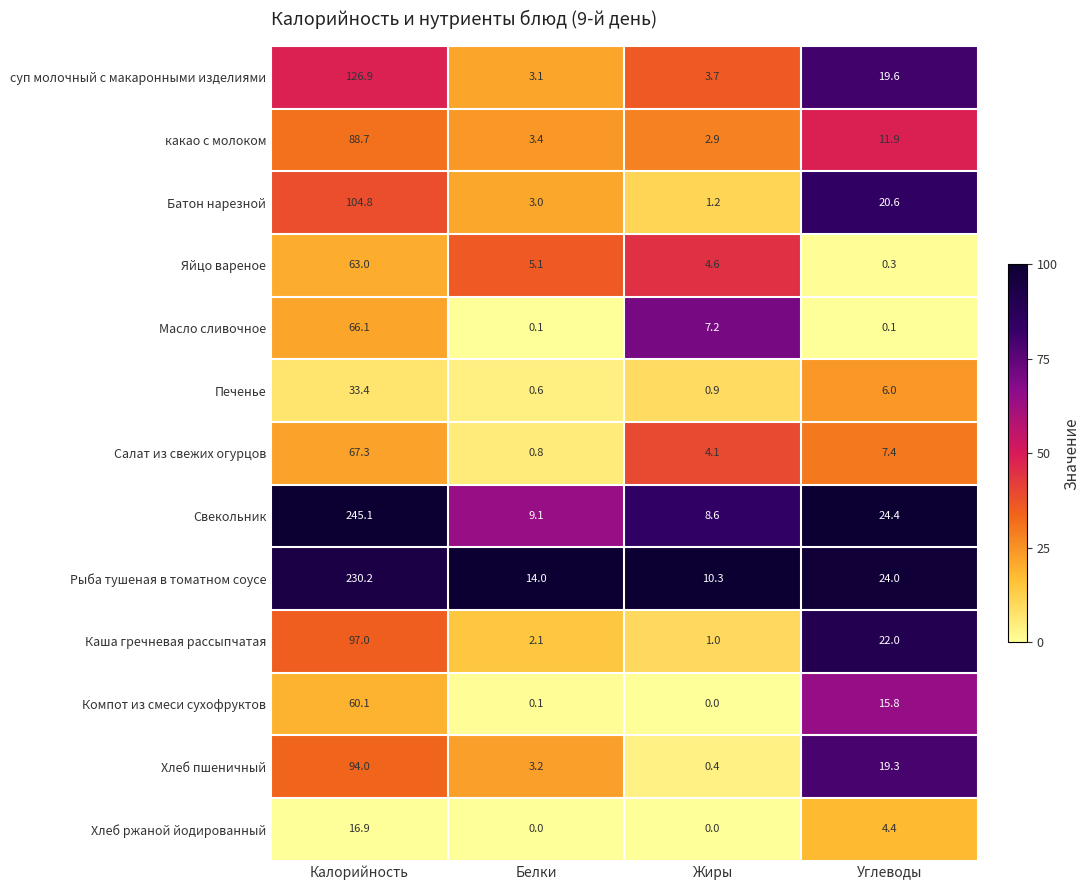

At how many categories does at least one series exceed 57?

1